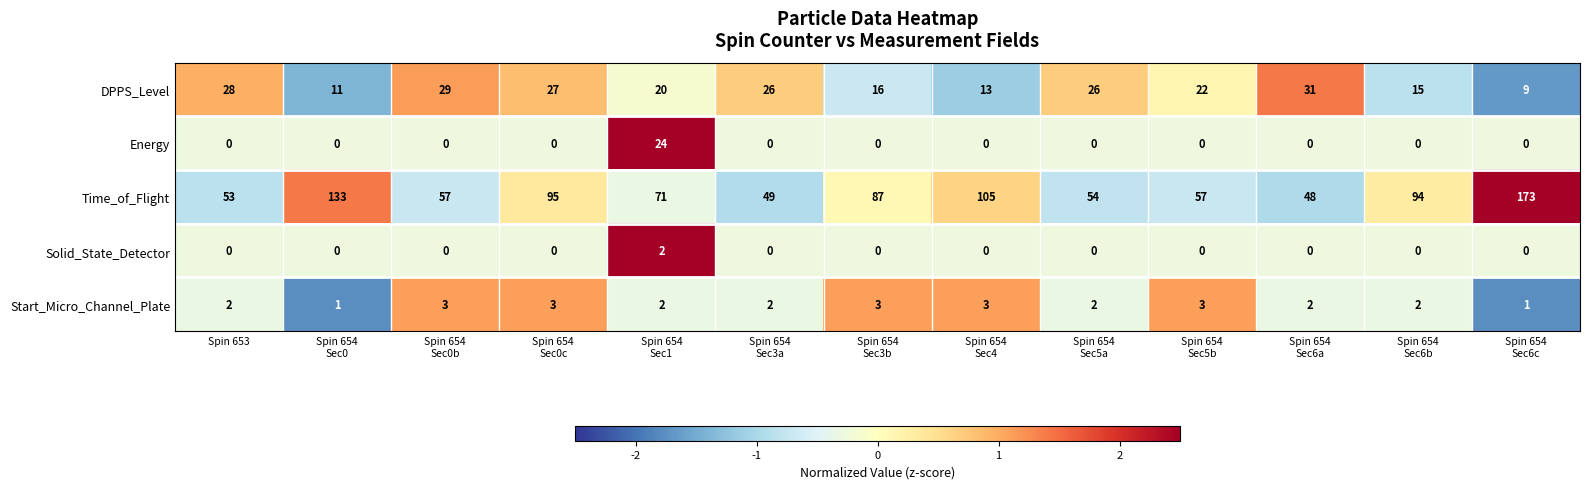

Which series has the largest range (max minus min)?

Time_of_Flight